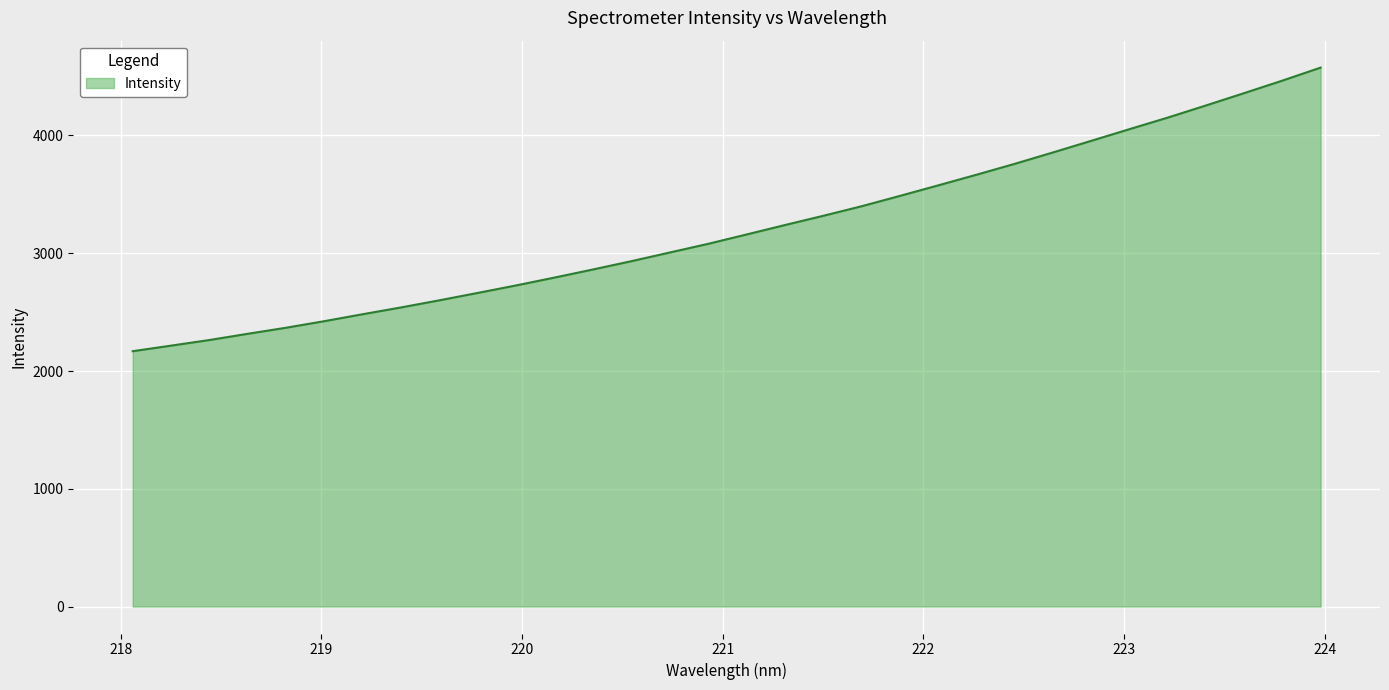

What is the maximum value shown in the chart?

4576.3